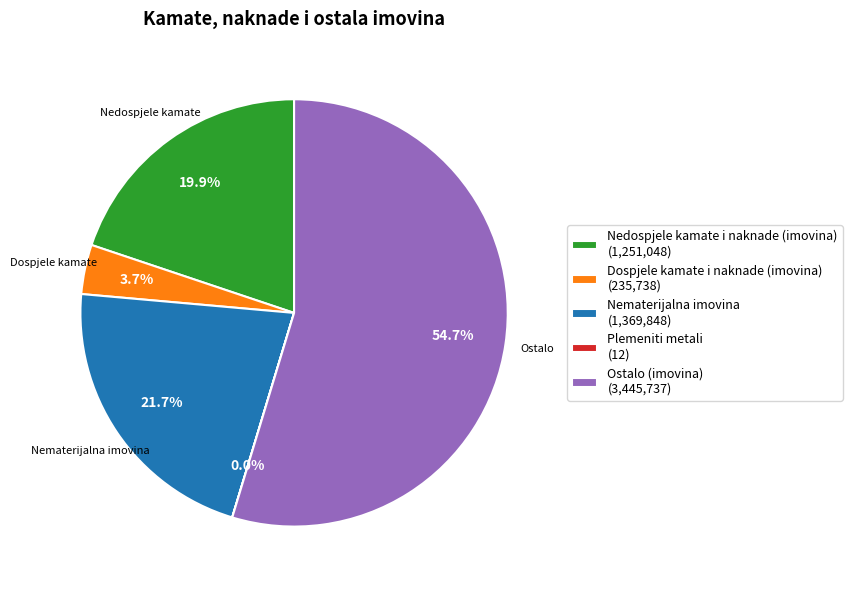

Which category has the biggest portion of the pie?

Ostalo (imovina)